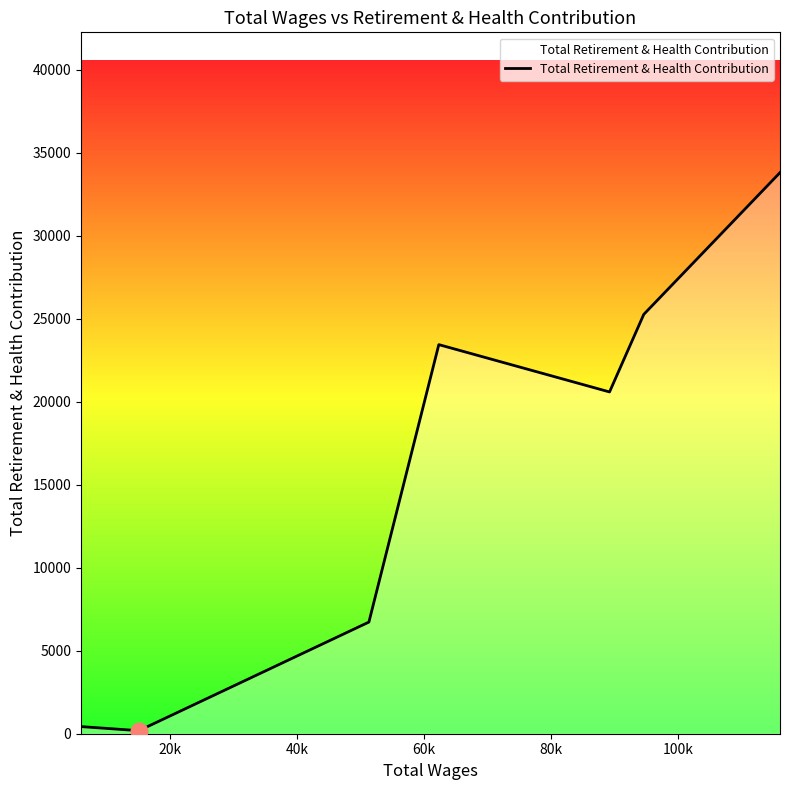

What is the difference between the second highest and second lowest values?

24835.0